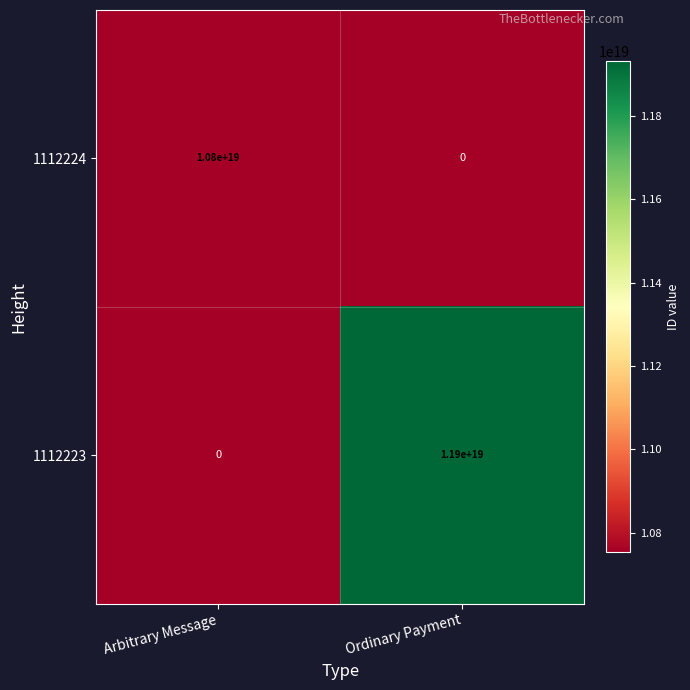

Which series has the largest total across all categories?

1112223